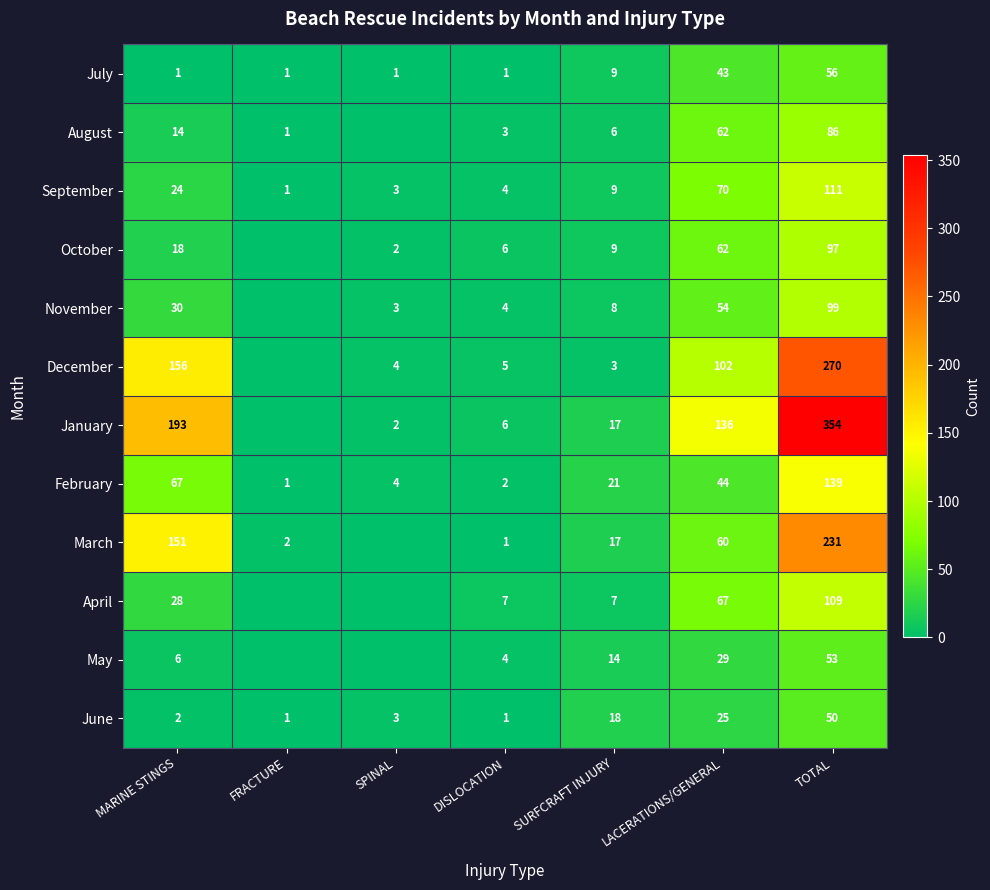

Which category has the lowest value across all series?

SPINAL